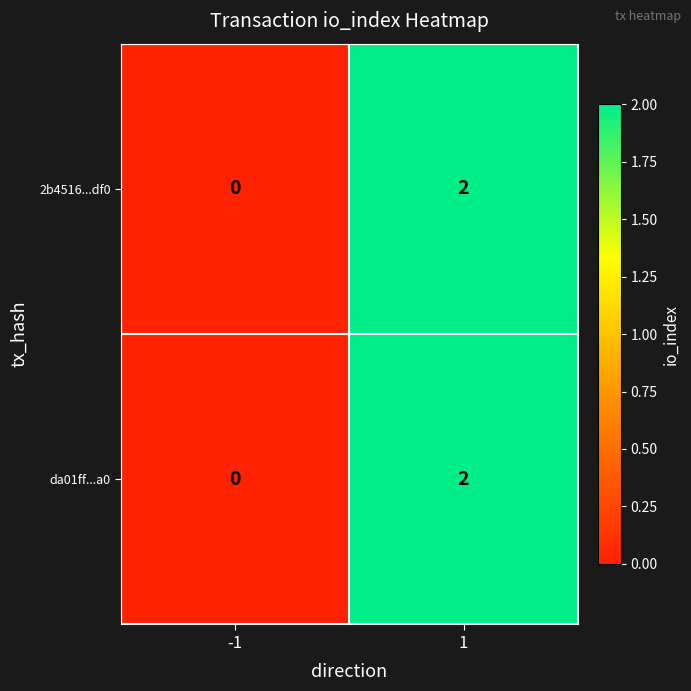

Is it true that da01ff...a0 equals 1 at 1?

False